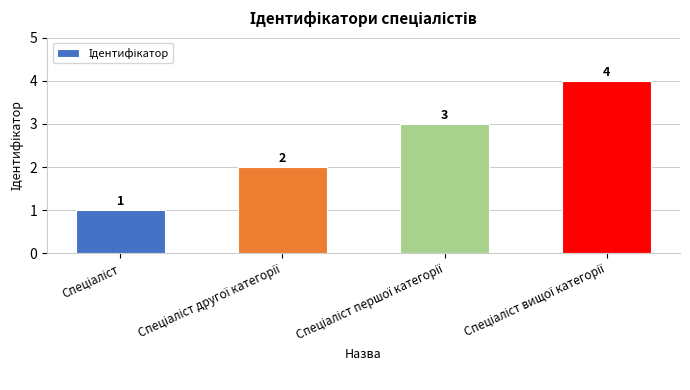

What is the sum of all values?

10